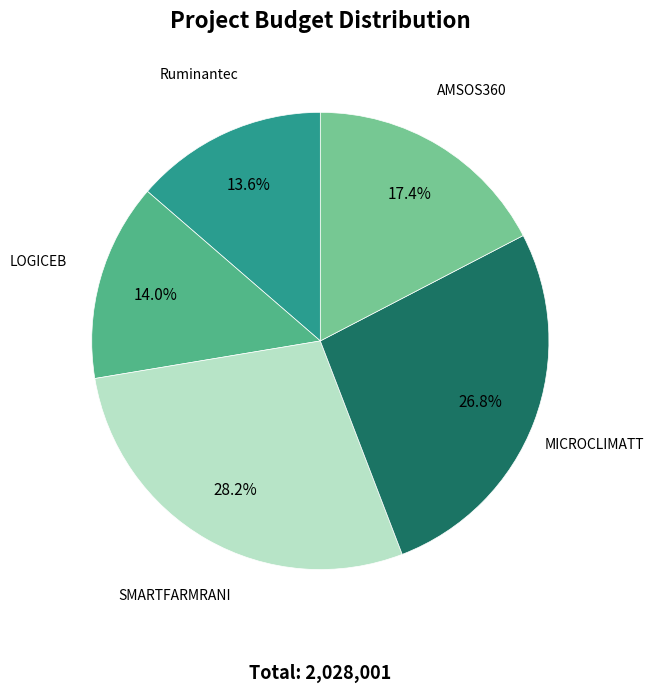

Is there a majority slice in this chart?

No